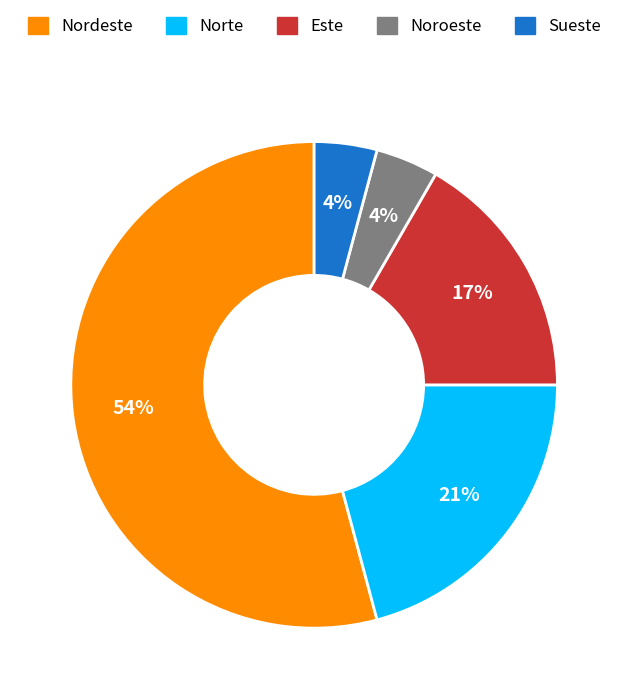

What is the largest slice in the pie chart?

Nordeste